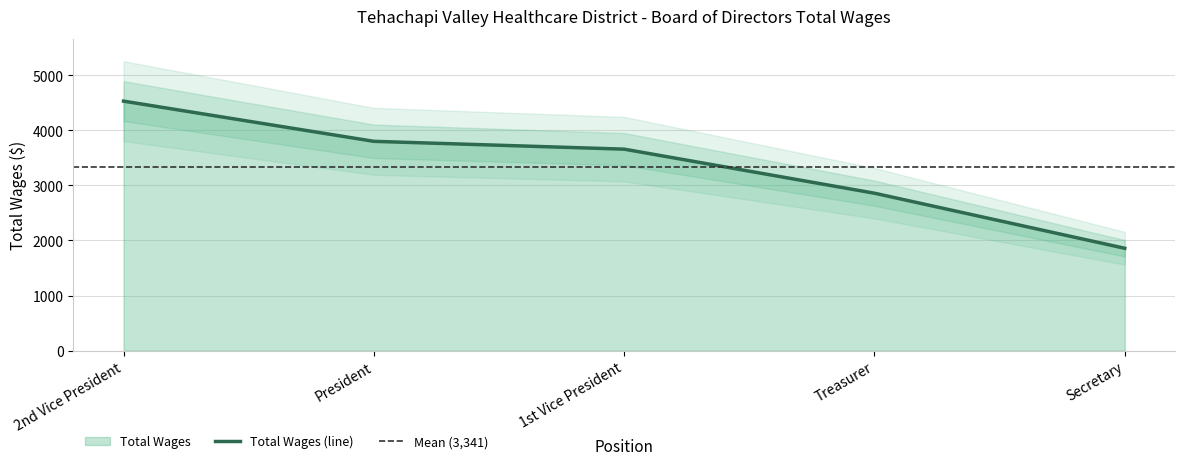

Rank the categories by value from highest to lowest.

2nd Vice President, President, 1st Vice President, Treasurer, Secretary